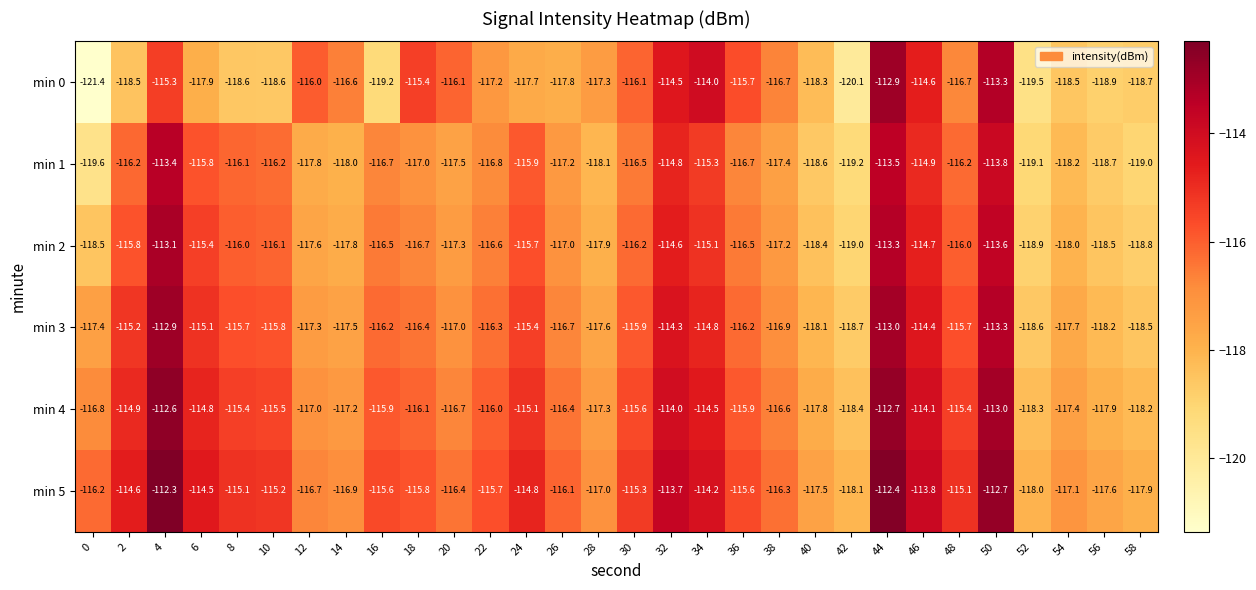

At which label does min 2 reach its minimum?

42